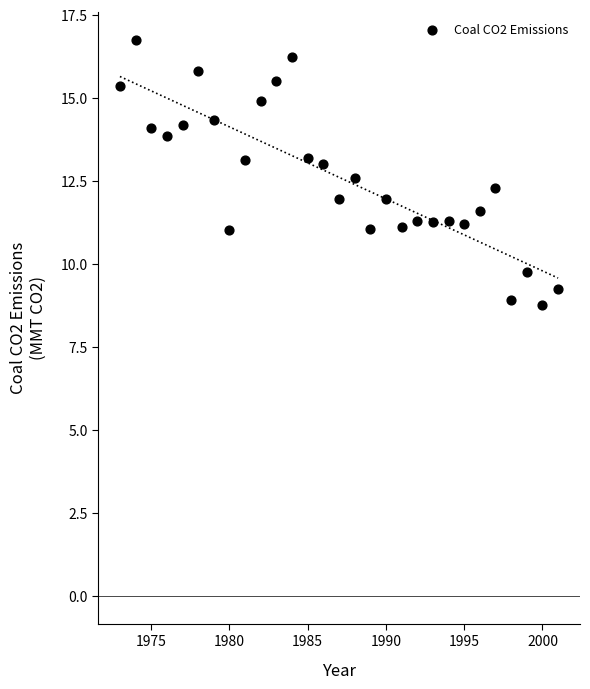

What is the range of X values (max minus min)?

28.0